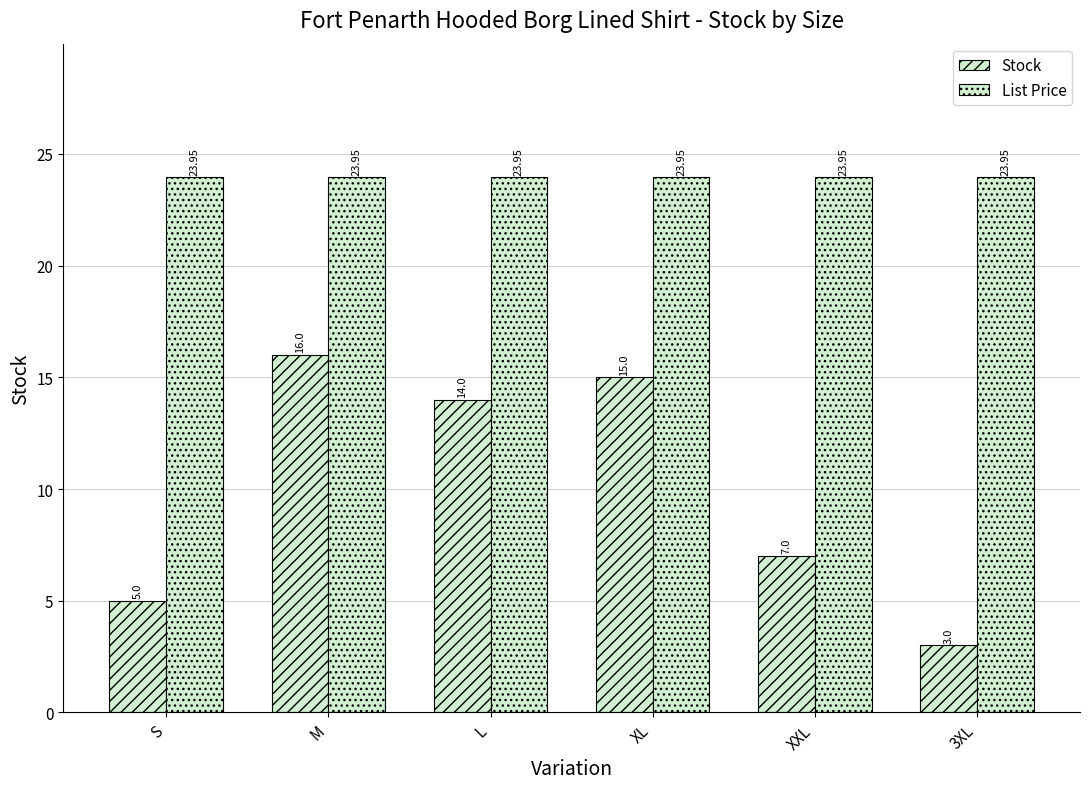

What is the difference between the highest and lowest values at XL?

8.9